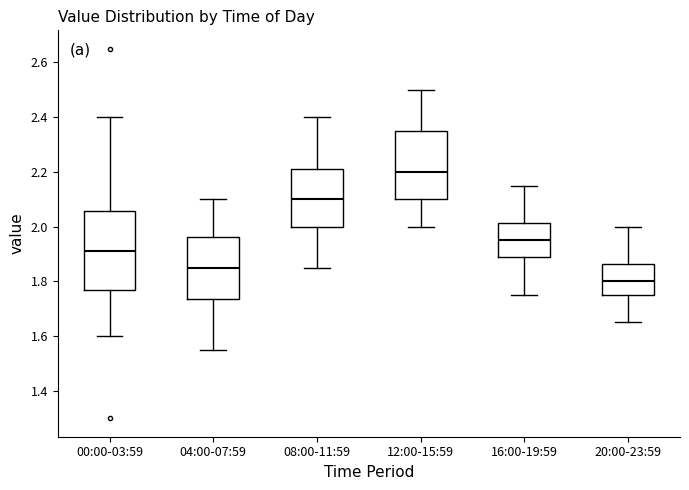

Reading left to right, transcribe this box plot: for each box, give where its median line is, the range the box spans, and where its two whiskers end, as read against the y-axis. The values are not printed on the chart, so give them approximately, as read against the axis.

00:00-03:59: median 1.92, box 1.78 to 2.06, whiskers 1.60 to 2.40
04:00-07:59: median 1.86, box 1.74 to 1.96, whiskers 1.56 to 2.10
08:00-11:59: median 2.10, box 2.00 to 2.22, whiskers 1.86 to 2.40
12:00-15:59: median 2.20, box 2.10 to 2.36, whiskers 2.00 to 2.50
16:00-19:59: median 1.96, box 1.88 to 2.02, whiskers 1.76 to 2.16
20:00-23:59: median 1.80, box 1.76 to 1.86, whiskers 1.66 to 2.00